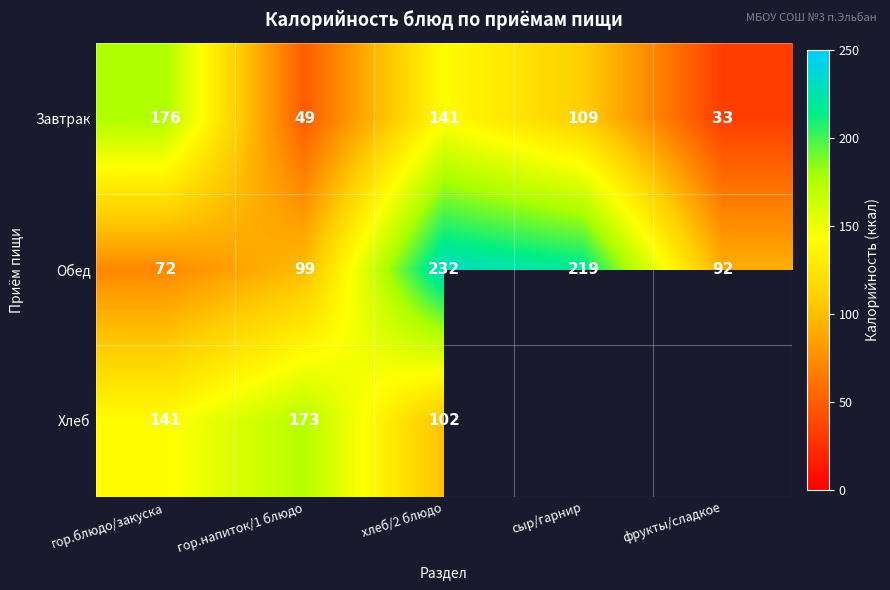

How many distinct data groups are displayed?

3